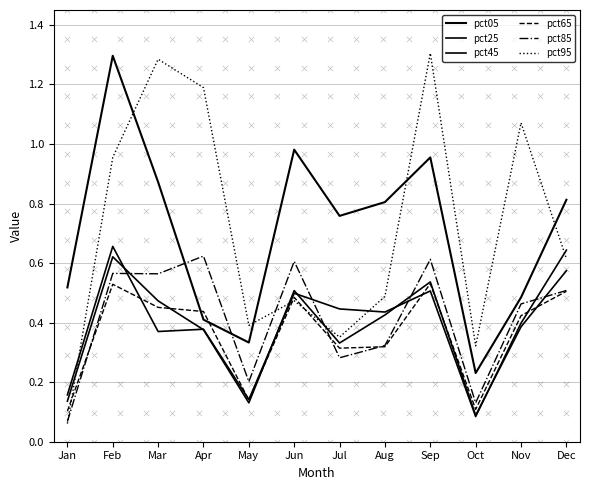

What is the total value across all series at May?

1.3